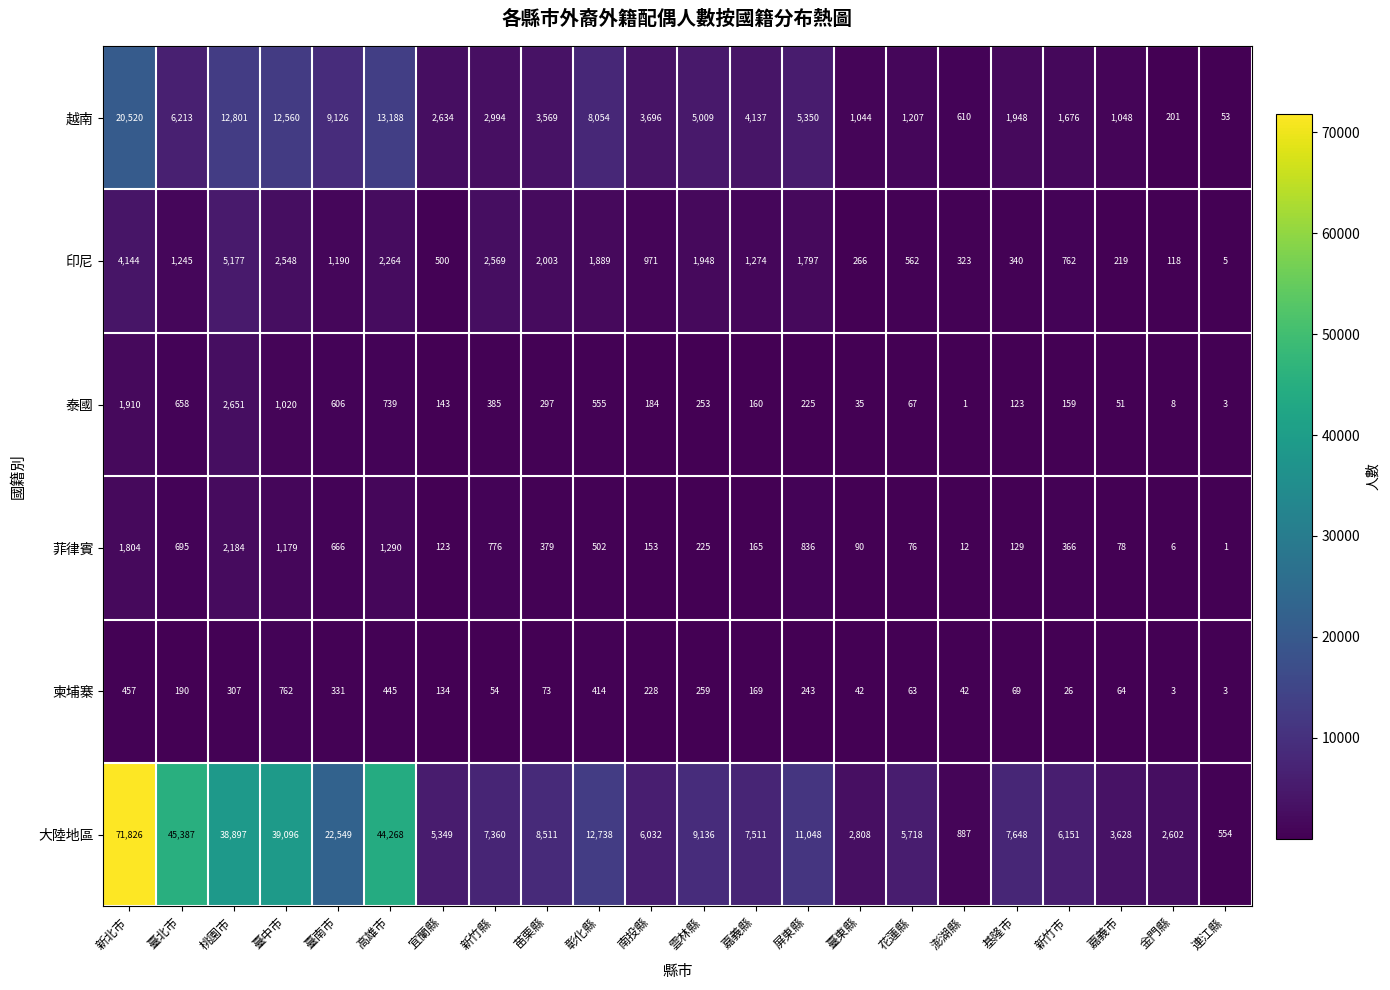

What is the greatest value displayed?

71826